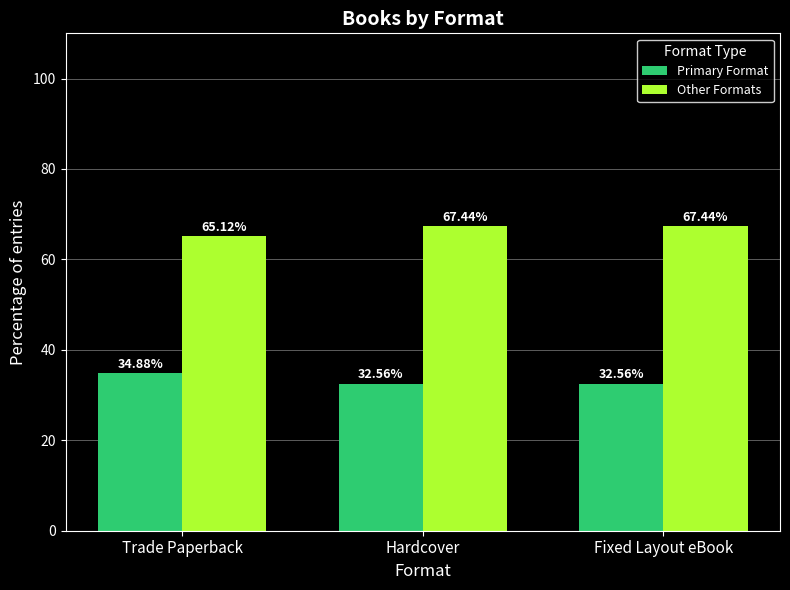

How many groups of bars are there?

3